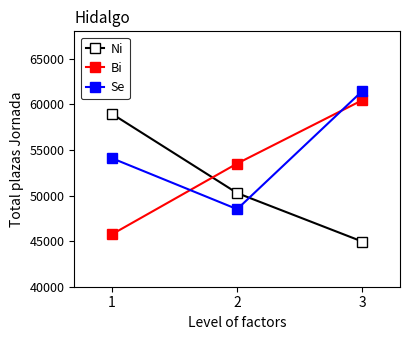

At 2, list the series in order from largest to smallest.

Bi, Ni, Se